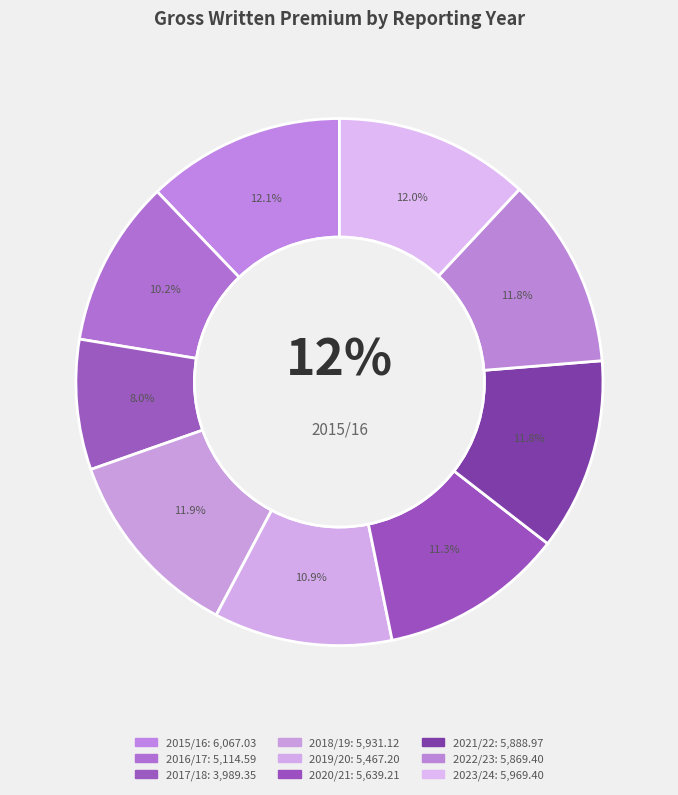

Is there a majority slice in this chart?

No